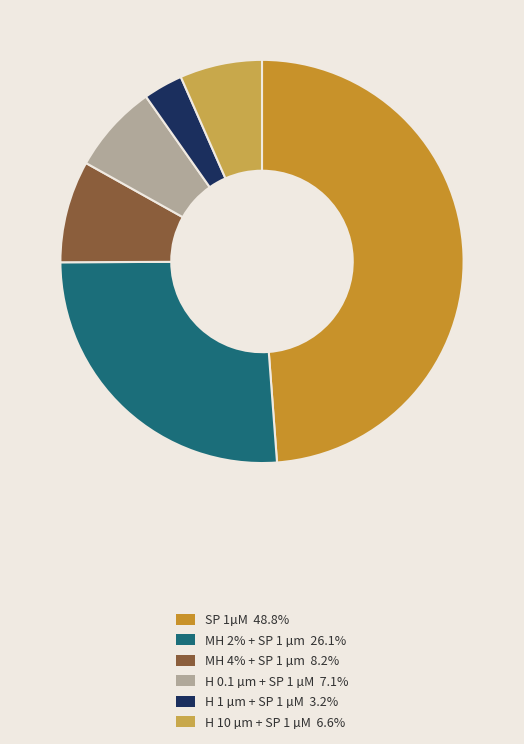

To the nearest percent, what is the average slice percentage?

17%